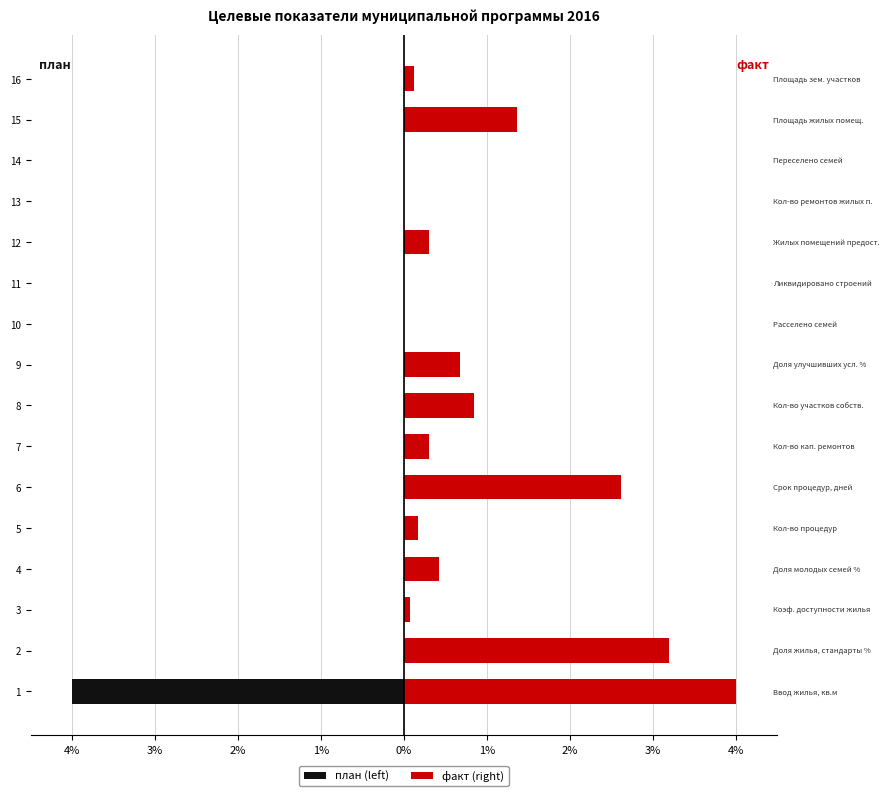

Reading left to right, list all the values displayed in this chart.

план (left): -4.0	0.0	0.0	0.0	0.0	0.0	0.0	0.0	0.0	0.0	0.0	0.0	0.0	0.0	0.0	0.0
факт (right): 4.0	3.2	0.1	0.4	0.2	2.6	0.3	0.9	0.7	0.0	0.0	0.3	0.0	0.0	1.4	0.1